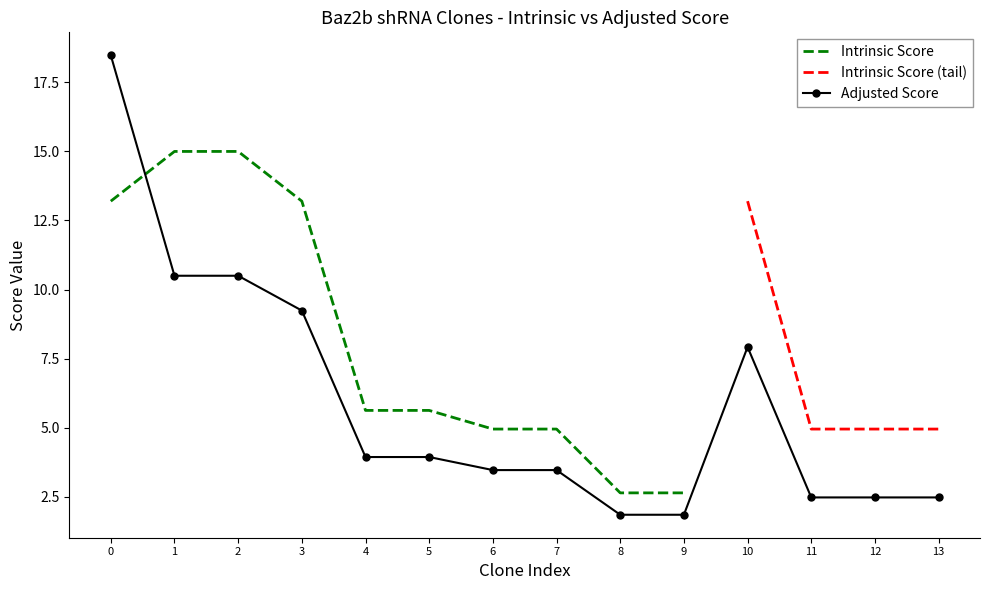

The Adjusted Score series shows 2.5 at 13. True or false?

True